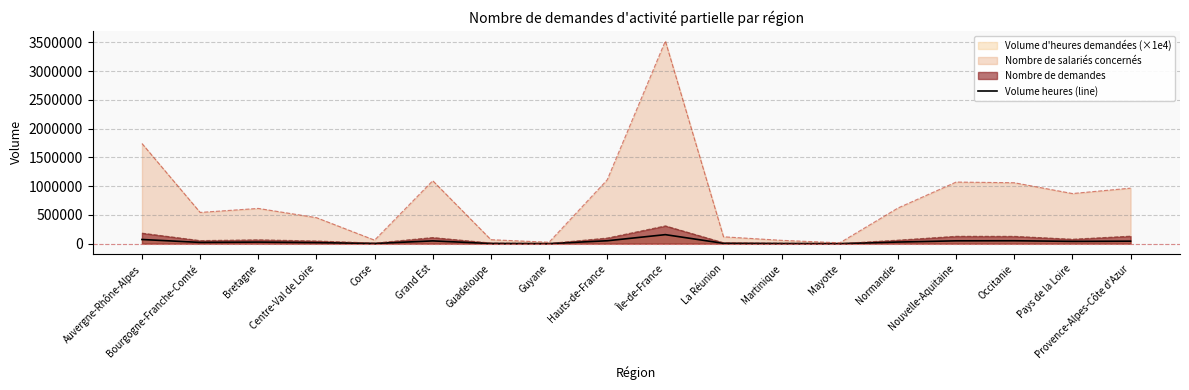

Which has a higher value, Guyane or Provence-Alpes-Côte d'Azur?

Provence-Alpes-Côte d'Azur